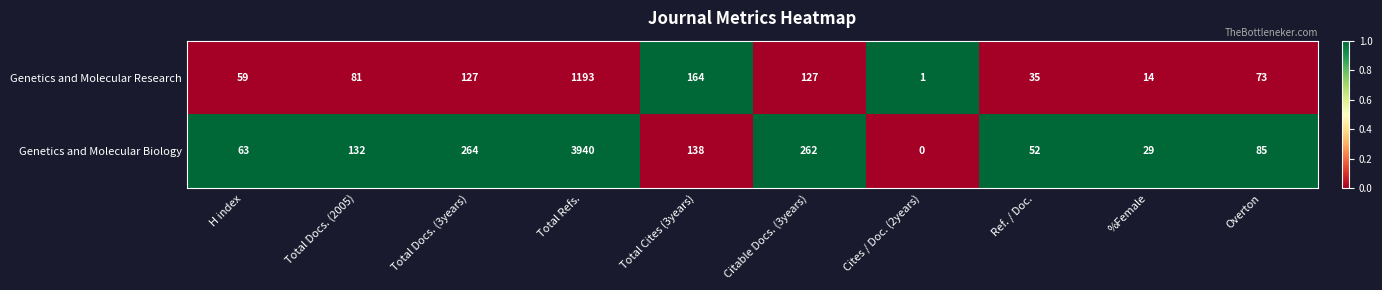

At which category is the sum across all series the highest?

Total Refs.